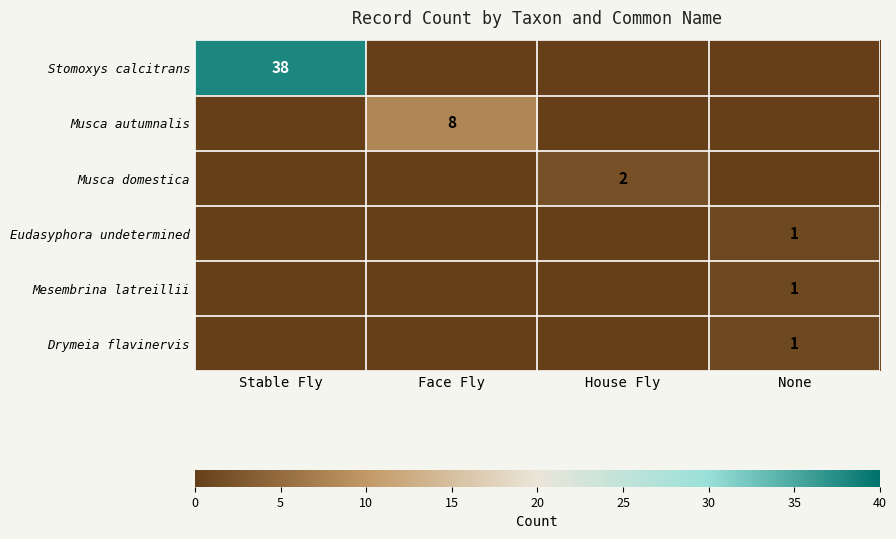

What is the total value across all series at Stable Fly?

38